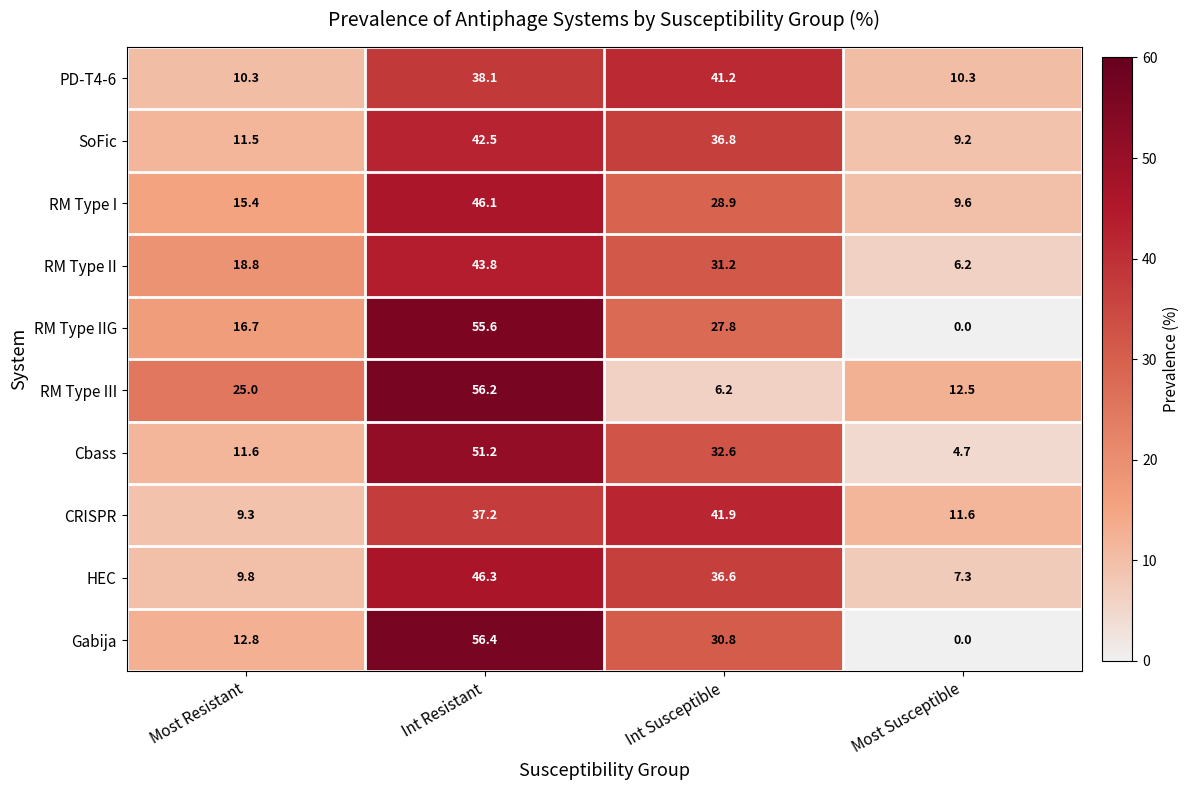

What is the difference between the maximum and minimum values in the CRISPR series?

32.6